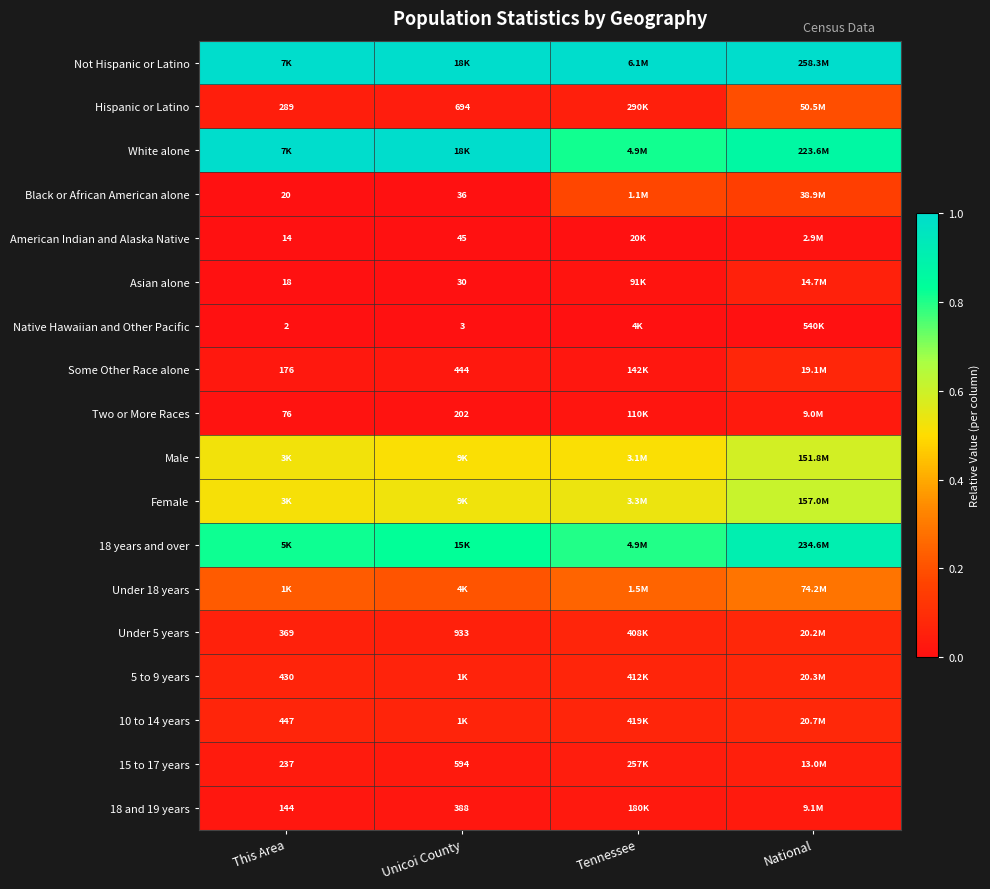

Which category has the highest value in the Under 18 years series?

National